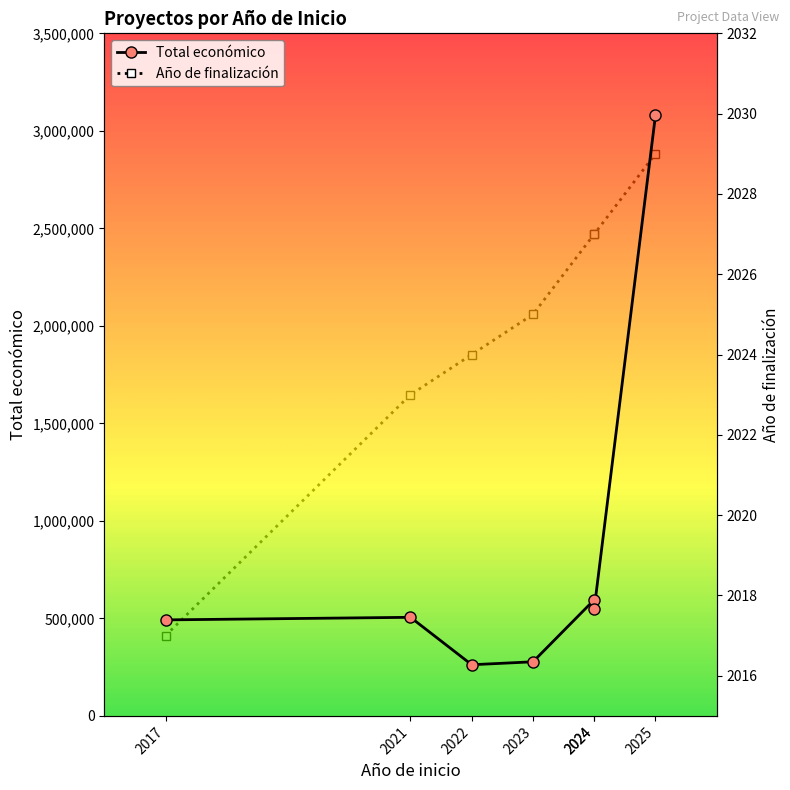

True or false: Año de finalización and Total económico cross at least once.

False